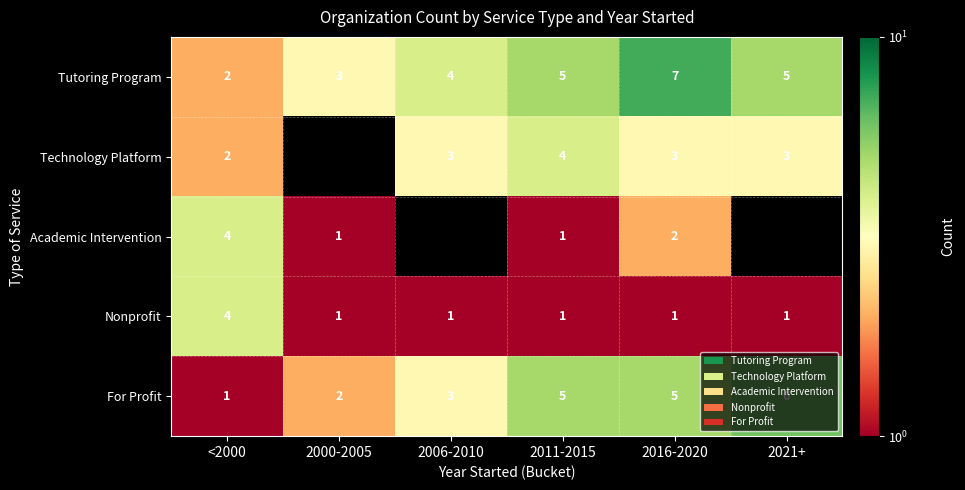

Between <2000 and 2016-2020, which series saw the biggest shift?

Tutoring Program